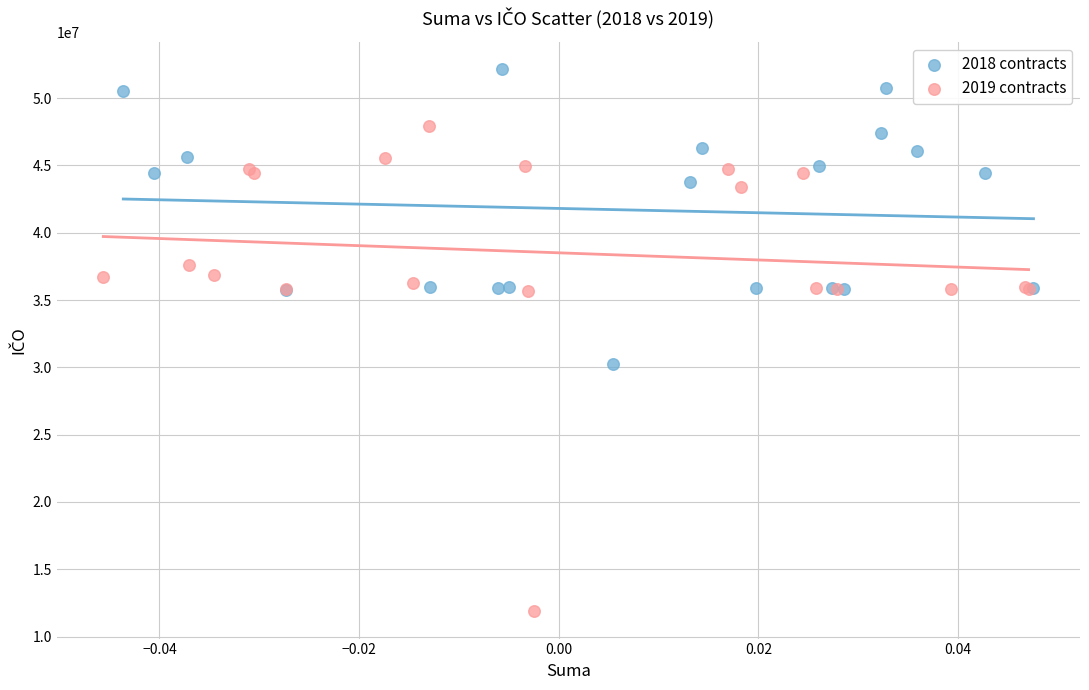

Which series reaches the maximum Y coordinate?

2018 contracts